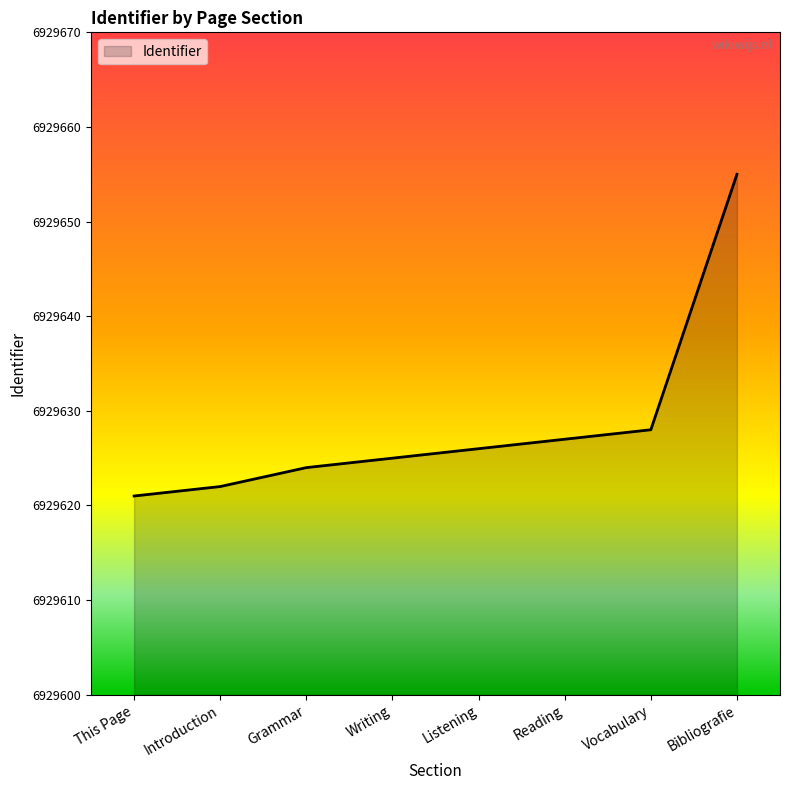

Count the number of data series in this chart.

1